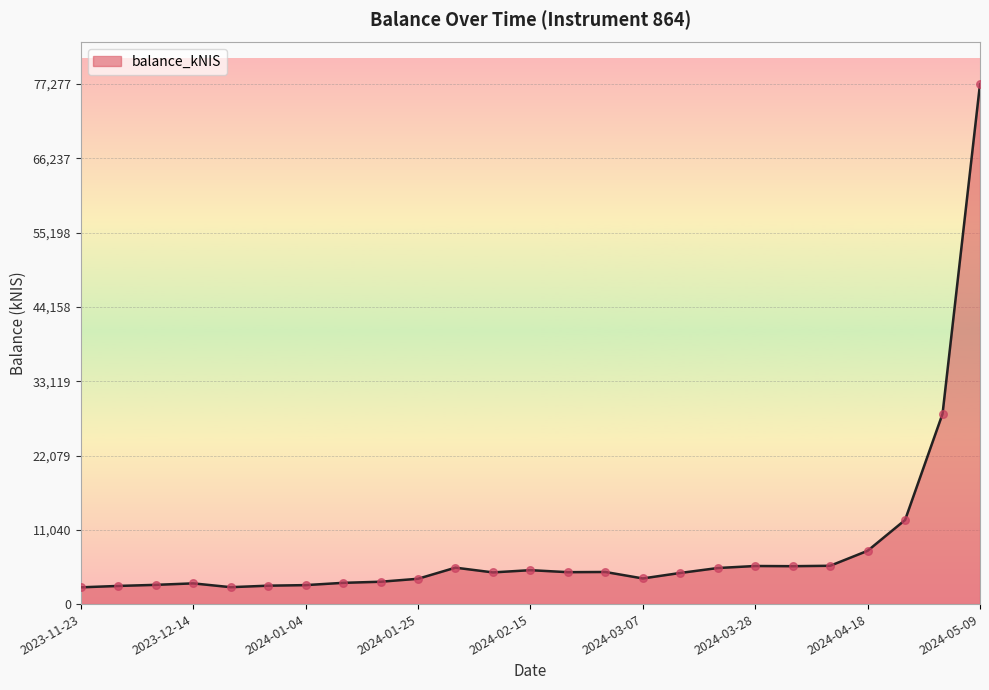

What is the difference between the maximum and minimum values?

74784.8